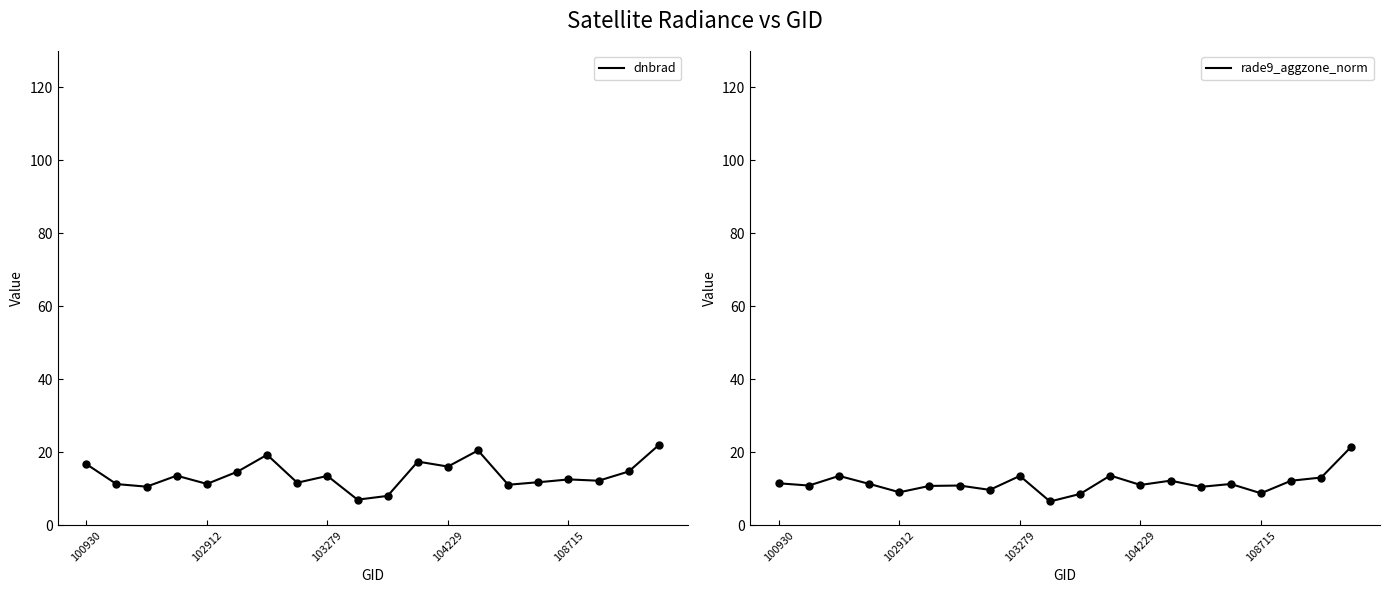

What are all the series names shown in the legend?

dnbrad, rade9_aggzone_norm